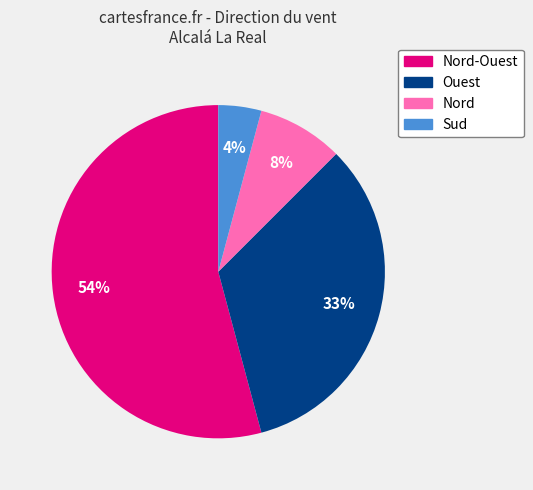

Count the number of slices in the pie.

4